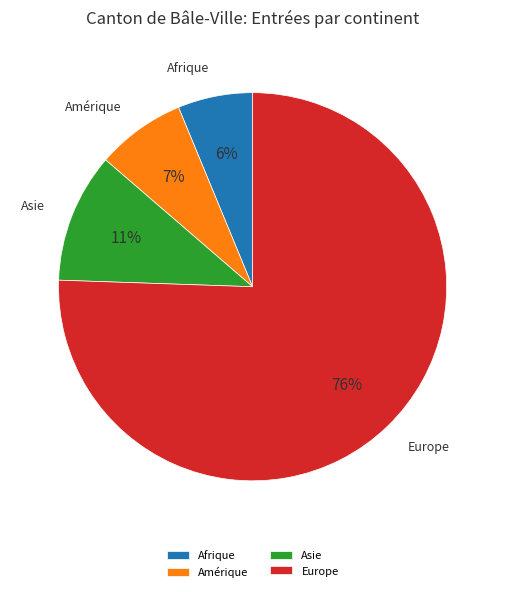

True or false: Amérique accounts for 1% of the total.

False